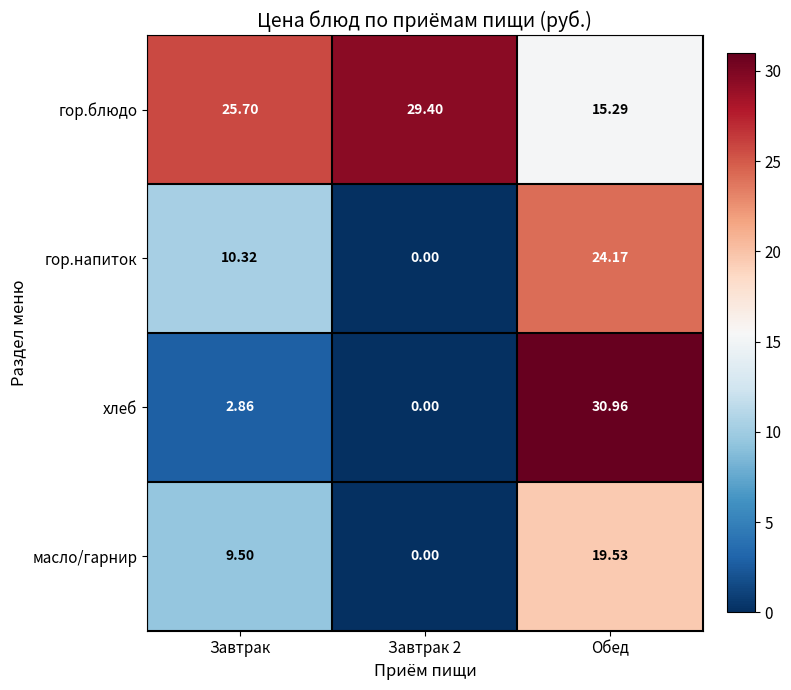

At which label does гор.напиток first exceed 10?

Завтрак